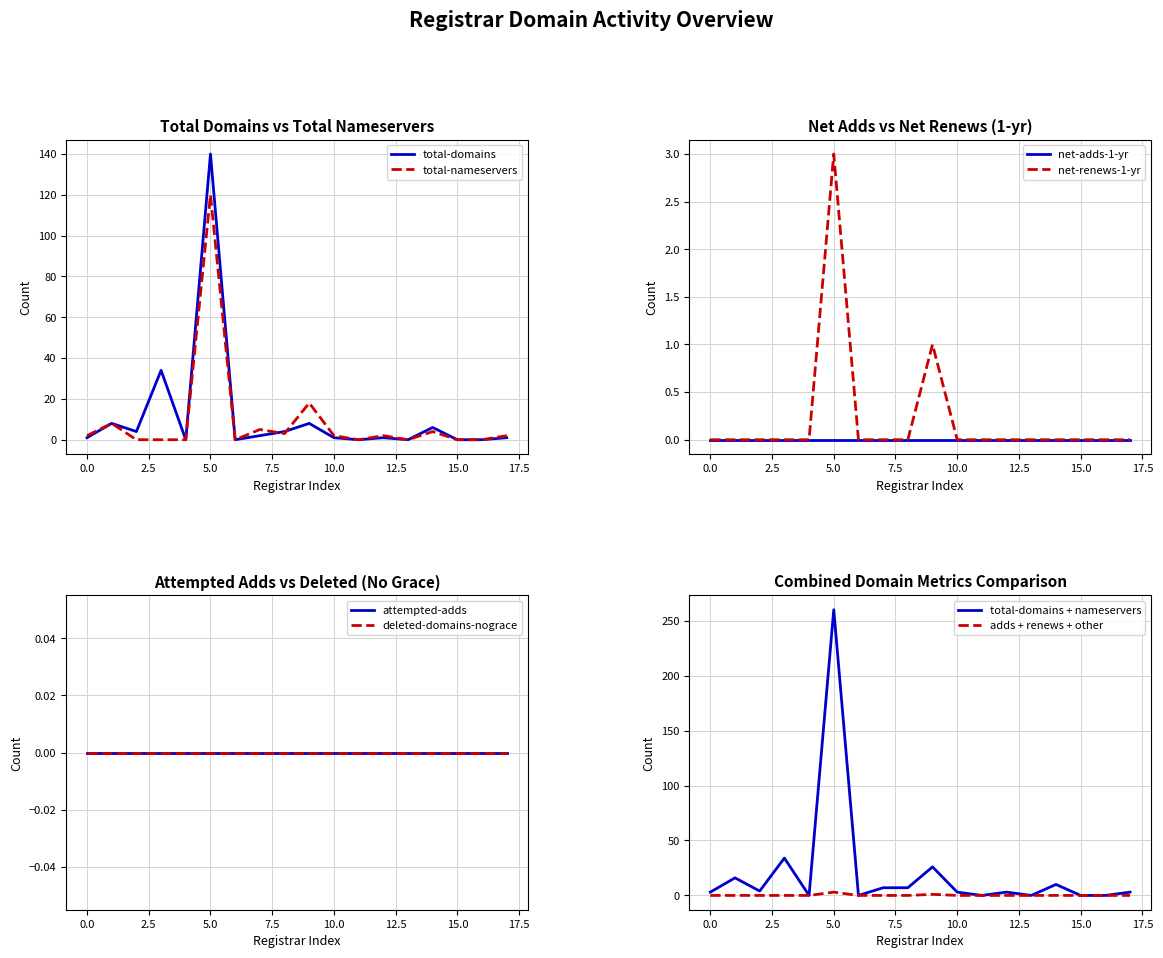

How many values in net-renews-1-yr are above zero?

2